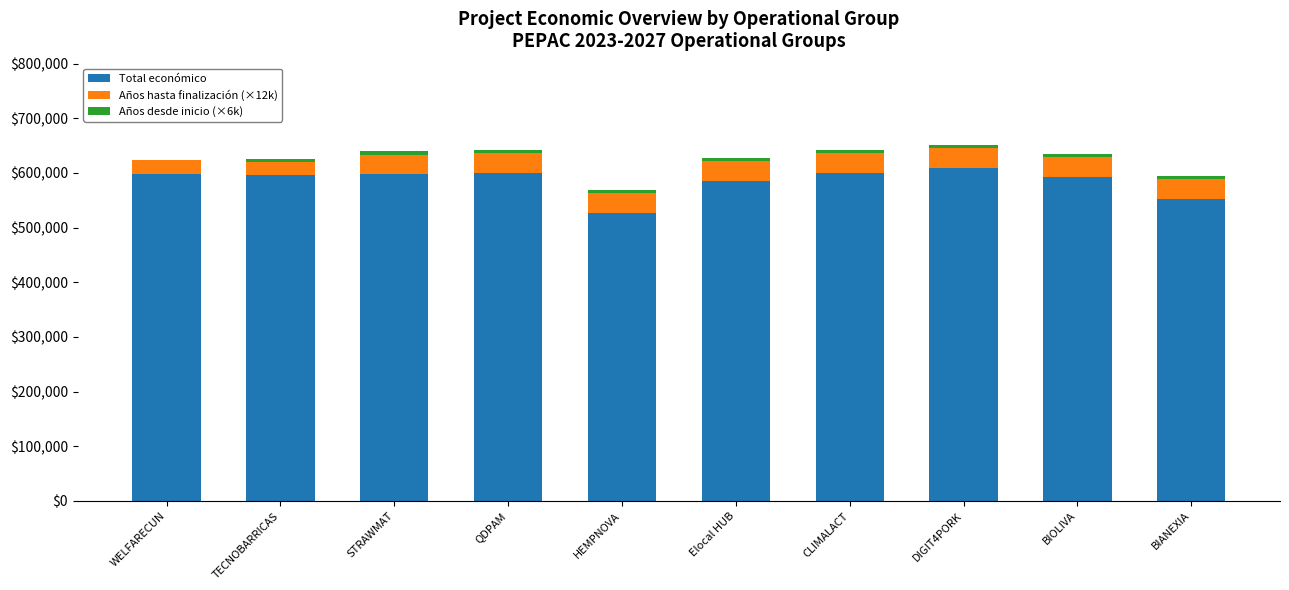

What is the highest value of the Total económico series?

609206